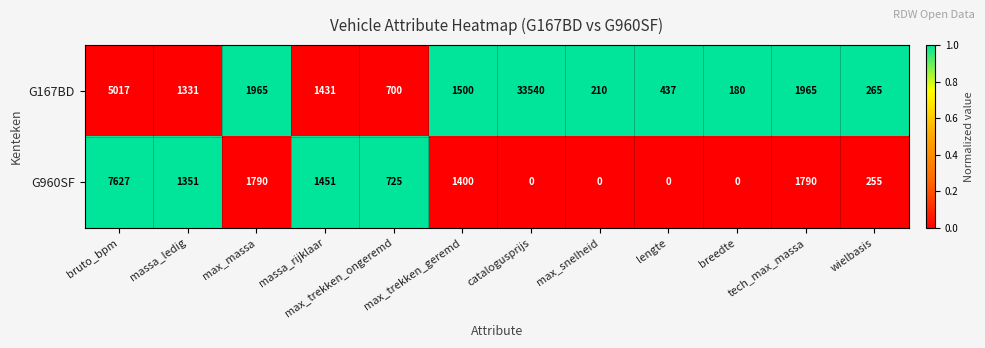

What is the difference between the maximum and minimum values in the G960SF series?

7627